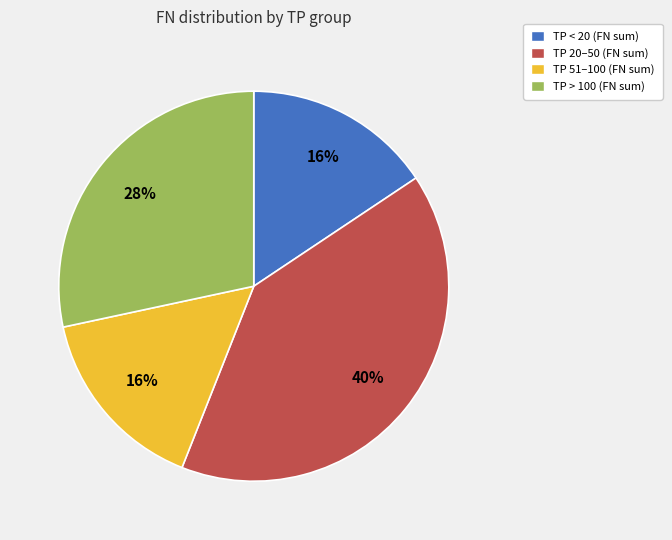

What is the largest slice in the pie chart?

TP 20–50 (FN sum)